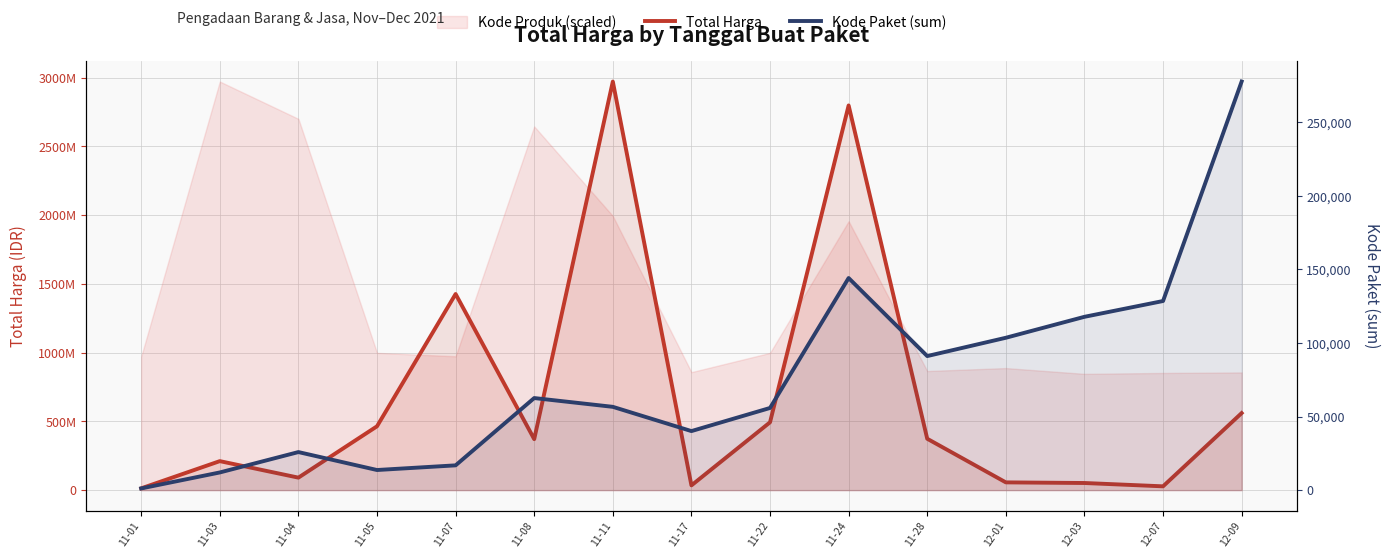

Which series has the largest range (max minus min)?

Total Harga